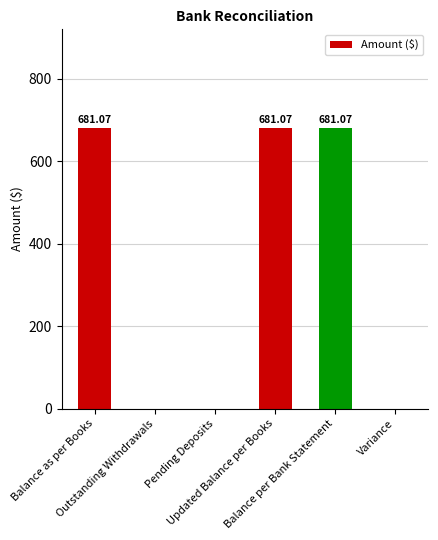

Reading left to right, list all the values displayed in this chart.

Balance as per Books=681.1	Outstanding Withdrawals=0.0	Pending Deposits=0.0	Updated Balance per Books=681.1	Balance per Bank Statement=681.1	Variance=0.0